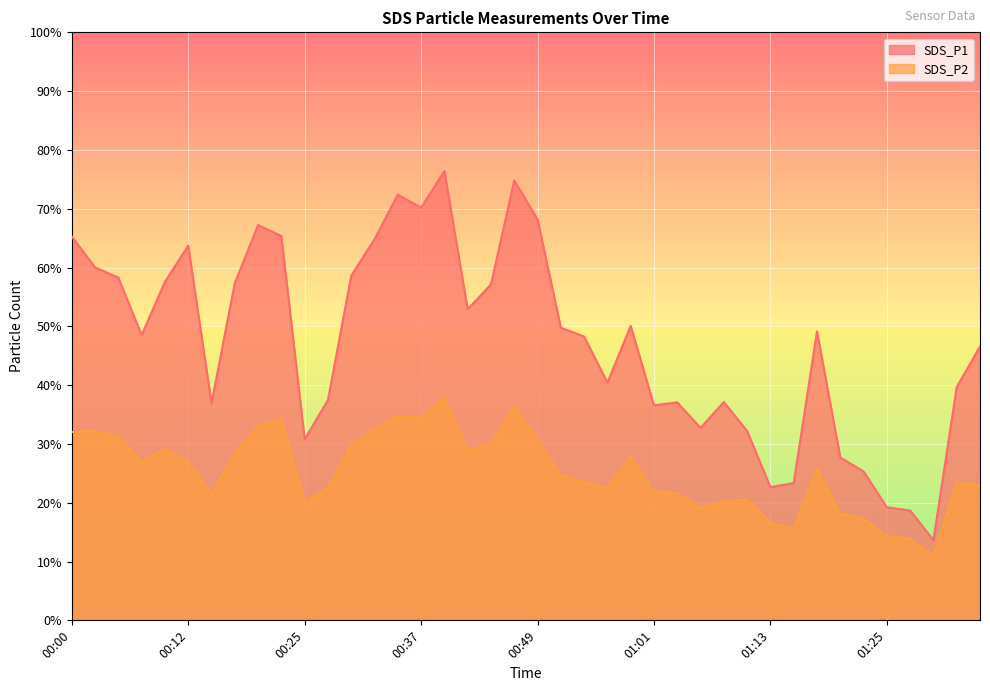

Which series has the largest total across all categories?

SDS_P1